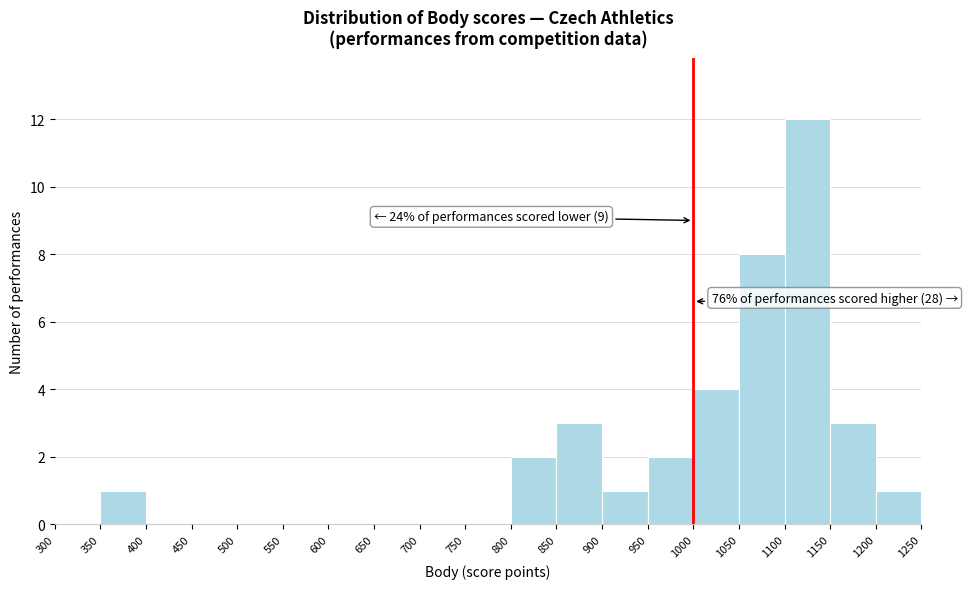

Over which range of the x-axis is the bar tallest?

1100 to 1150